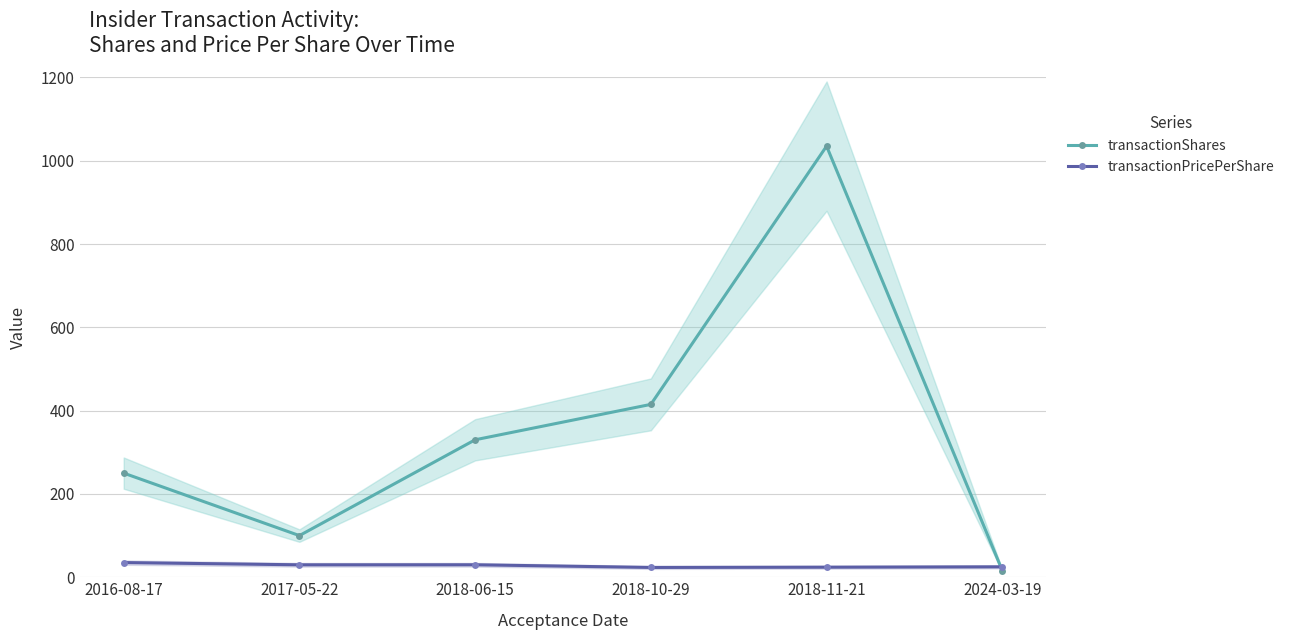

Reading left to right, what are all the values shown in this chart?

transactionShares: 250.0	100.0	330.0	415.0	1035.0	16.0
transactionPricePerShare: 35.2	29.9	29.9	23.5	24.1	25.0